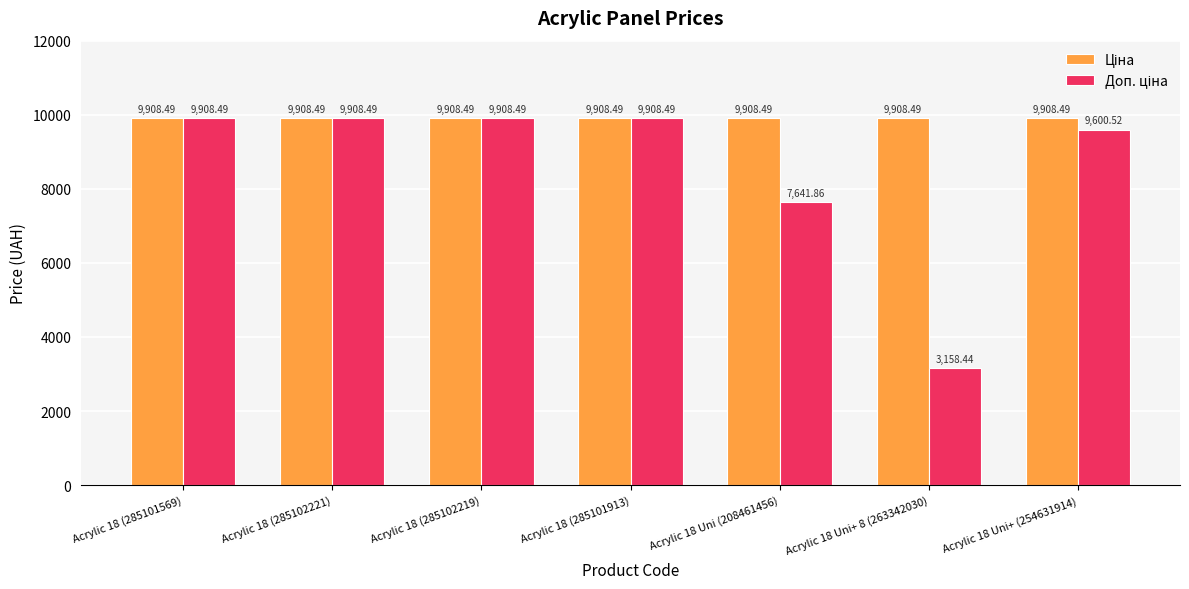

What is the total value across all series at Acrylic 18 (285102221)?

19817.0